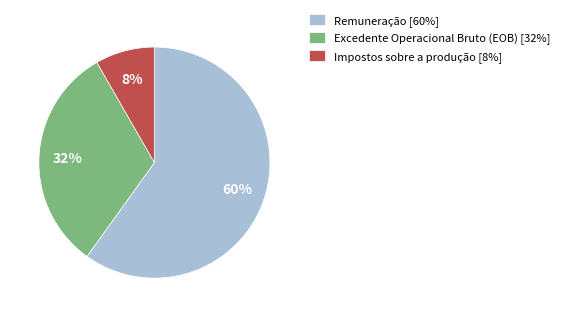

To the nearest percent, what is the average slice percentage?

33%